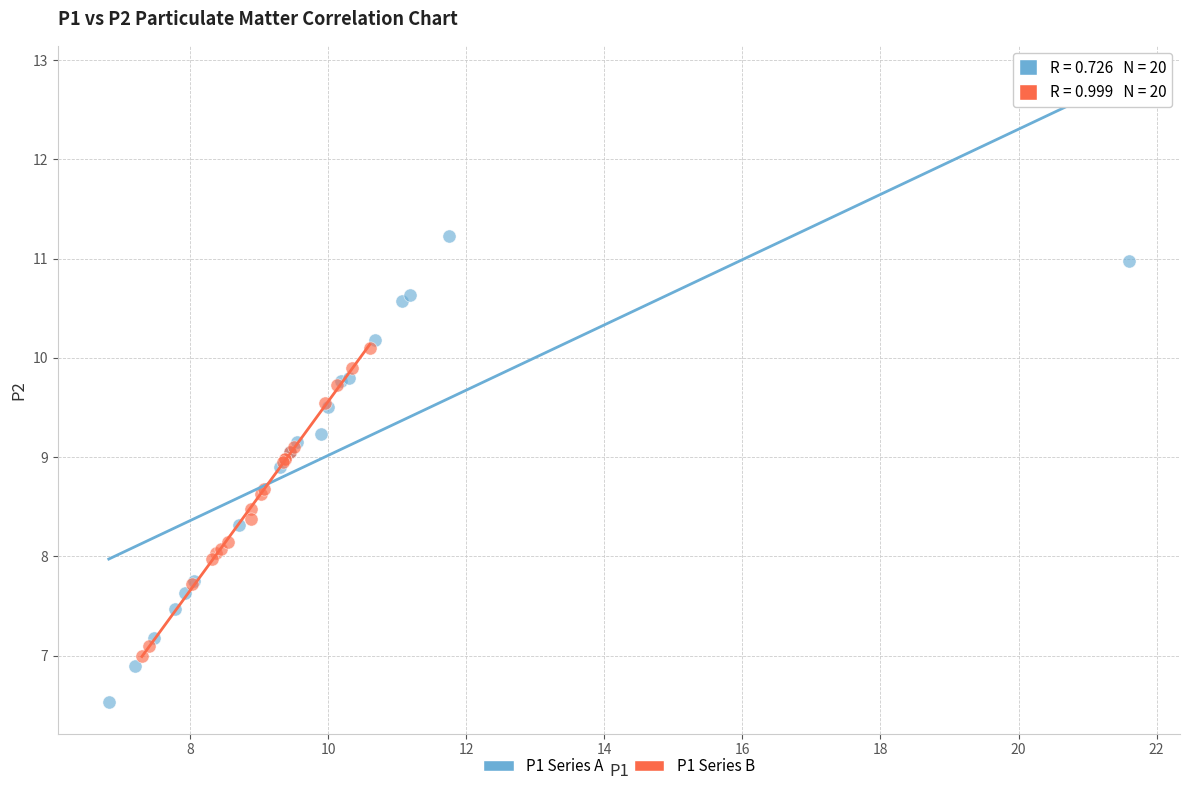

Which series reaches the minimum Y coordinate?

P1 Series A